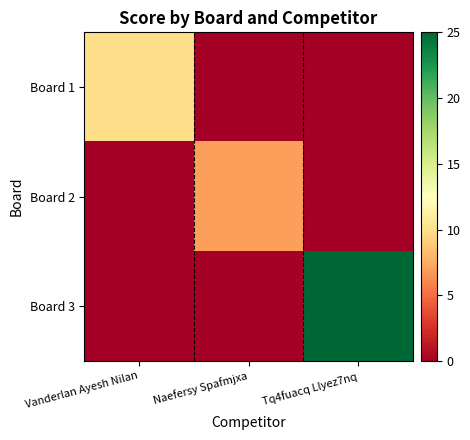

Count the number of data series in this chart.

3